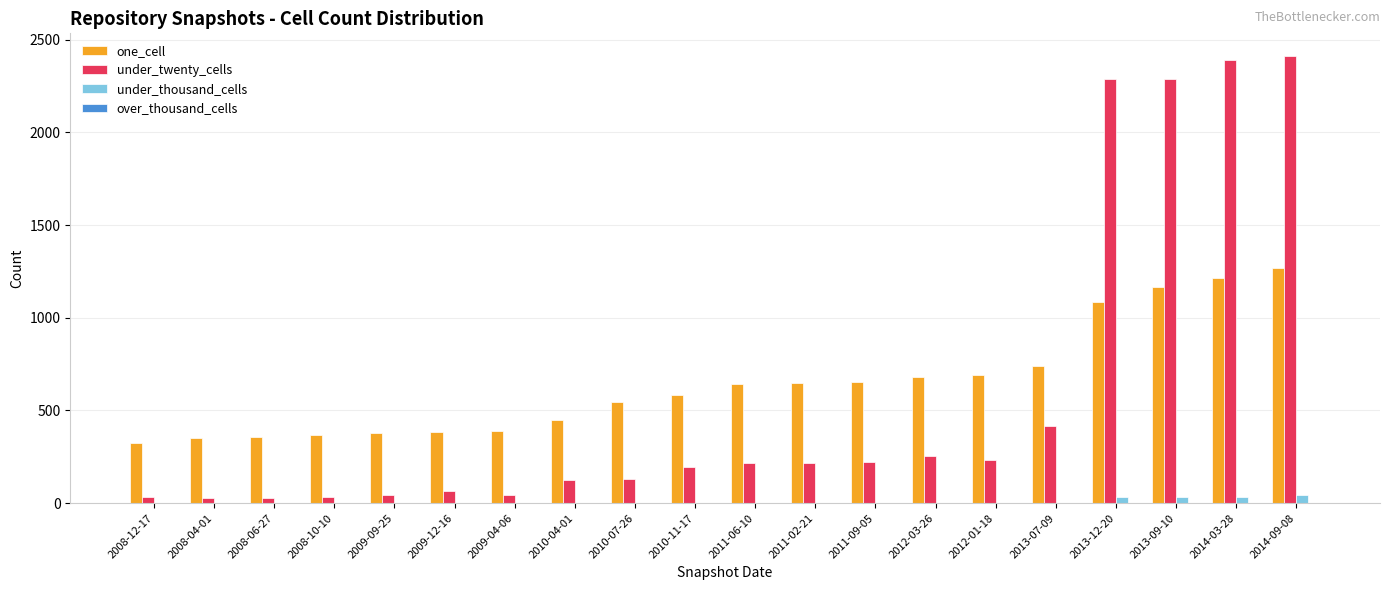

At which category is the sum across all series the highest?

2014-09-08